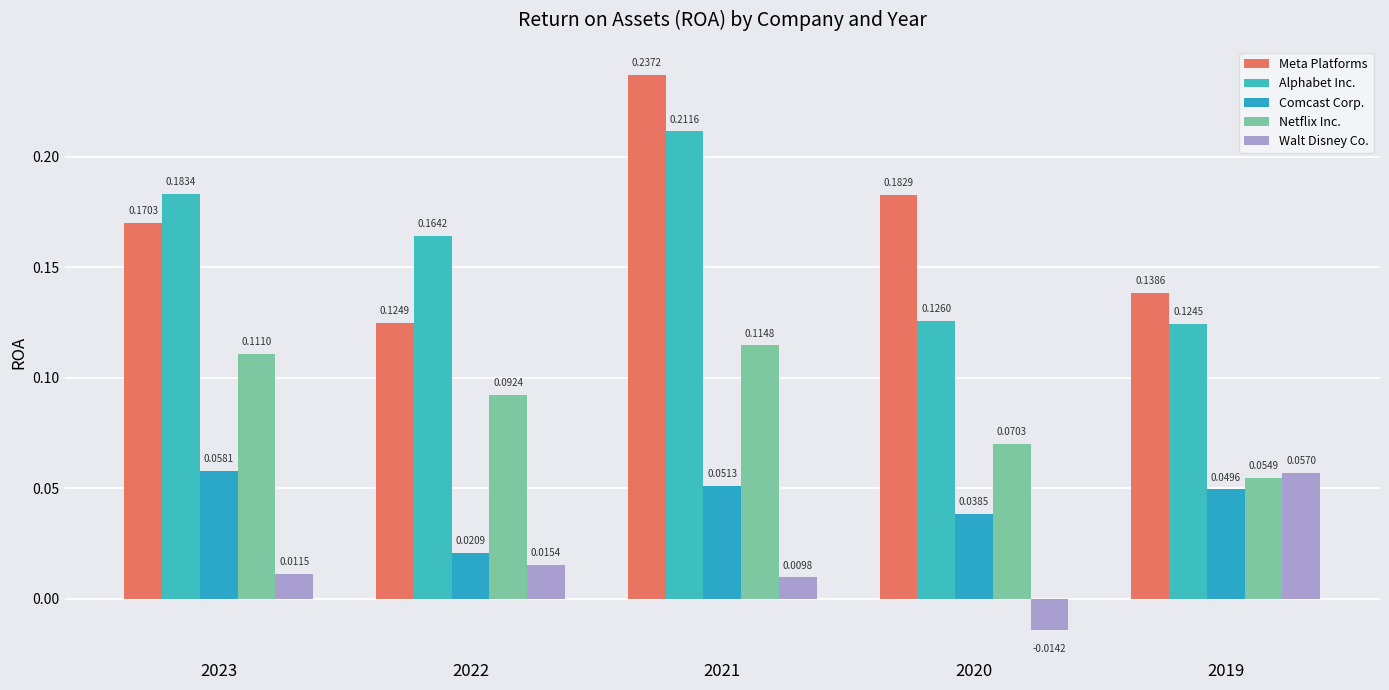

How many bars are there in each group?

5